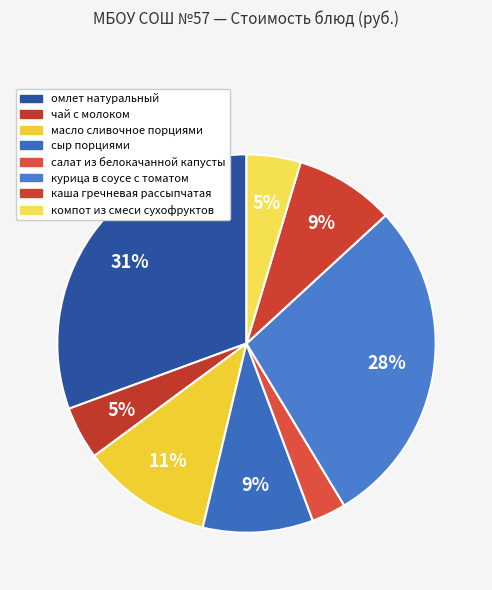

Does курица в соусе с томатом account for over 50% of the chart?

No